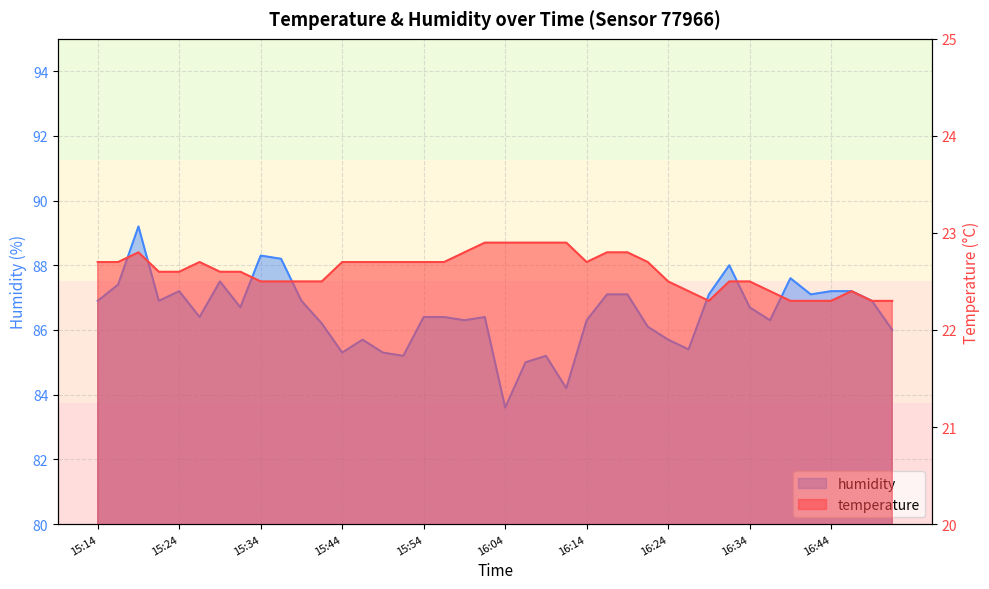

The temperature series shows 22.8 at 16:17. True or false?

True